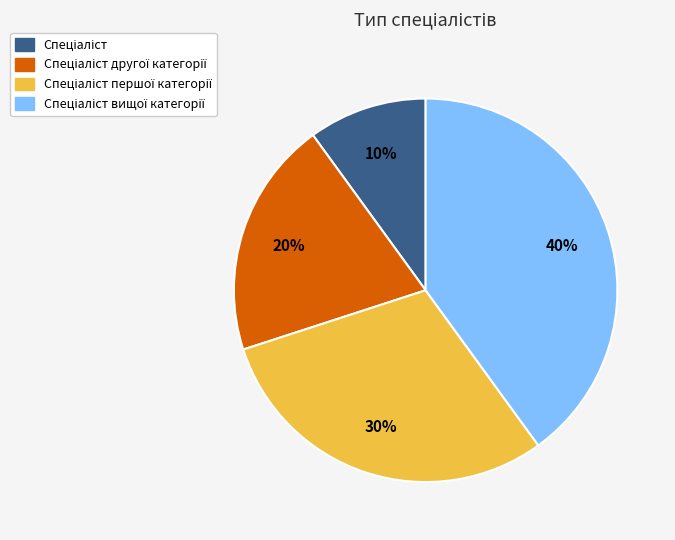

To the nearest percent, what is the average slice percentage?

25%